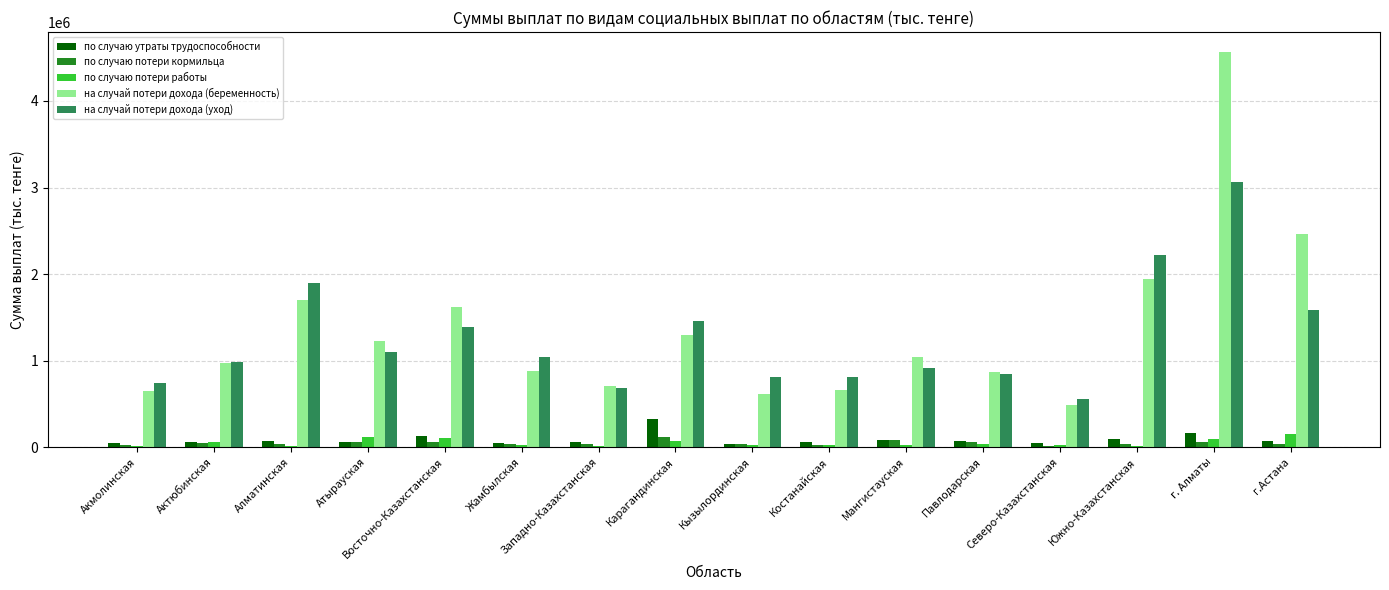

What is the maximum value shown in the chart?

4567890.6